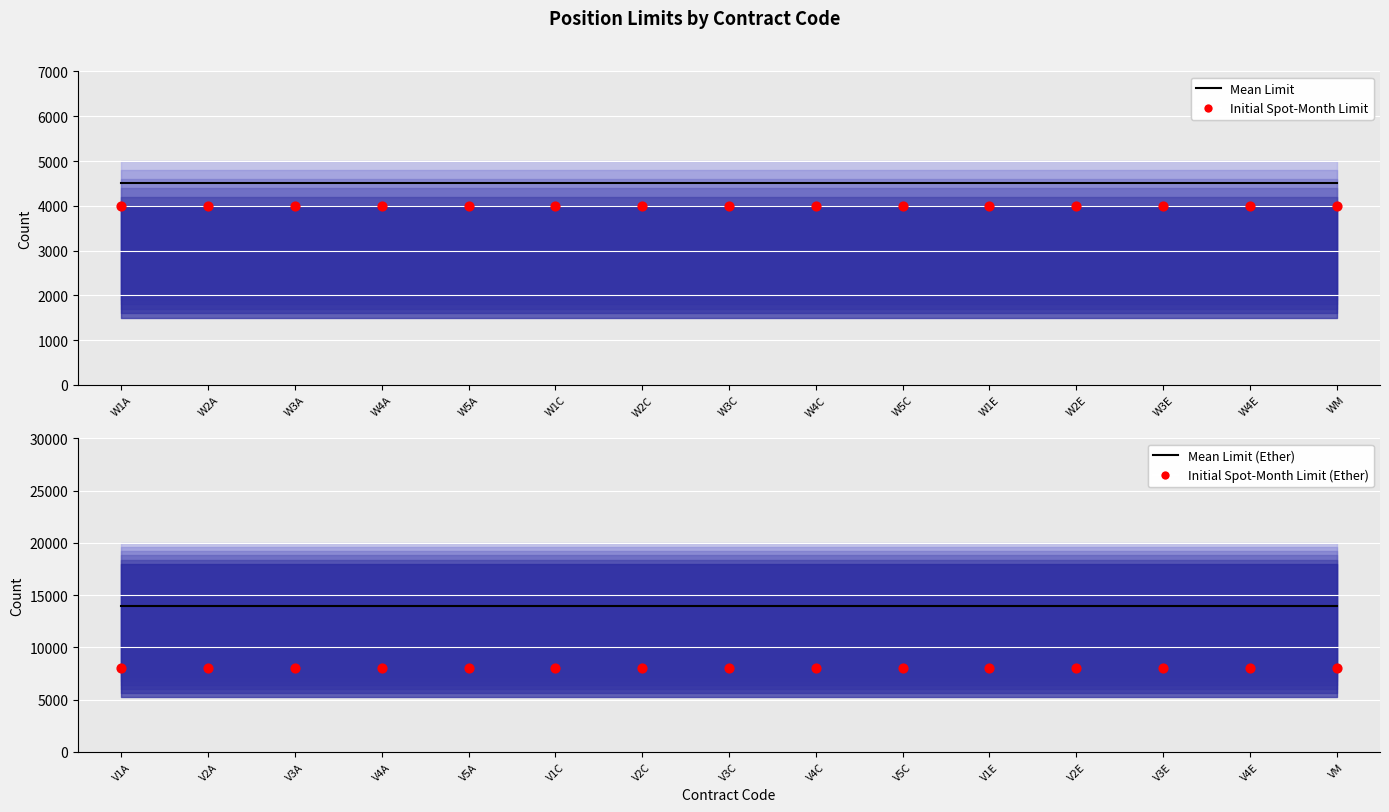

Which series reaches the minimum Y coordinate?

Initial Spot-Month Limit